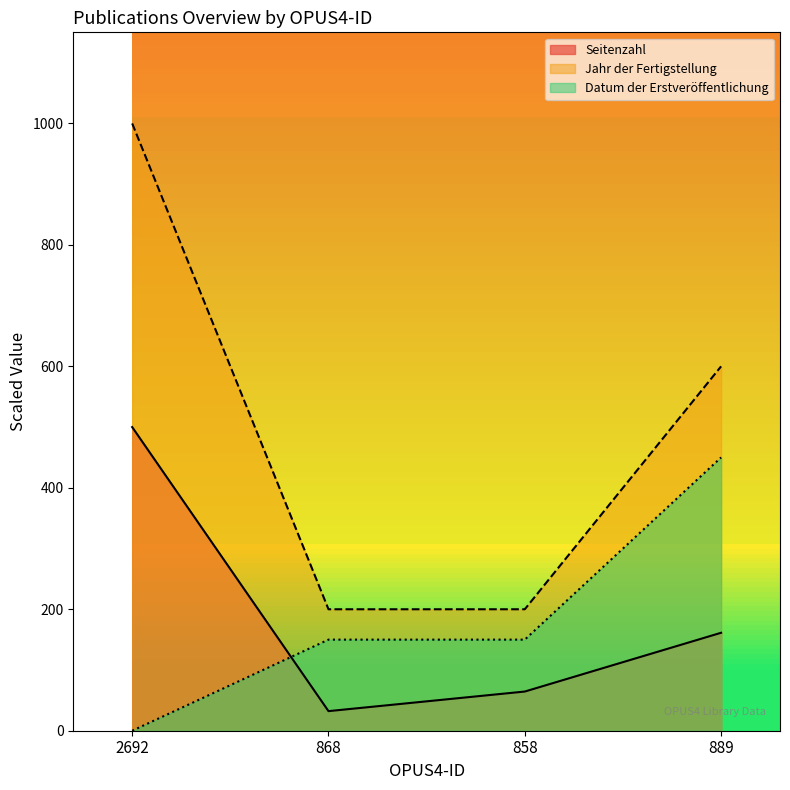

What is the average value of the Seitenzahl series?

189.5